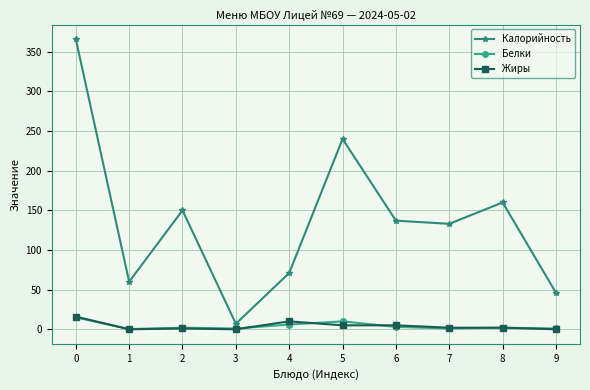

What is the total value across all series at 5?

255.0